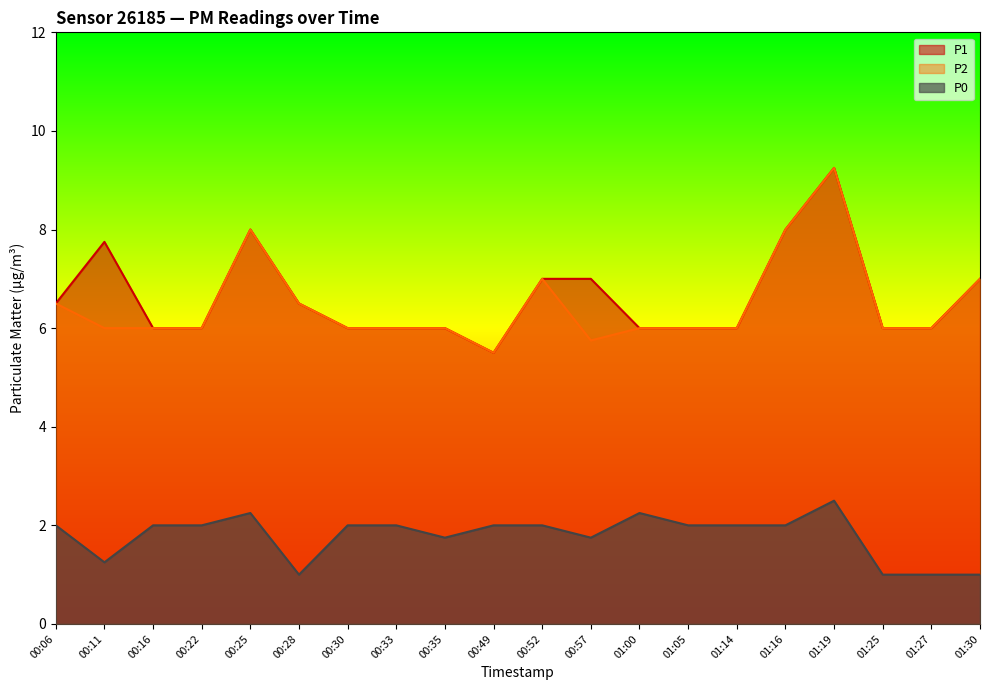

Which series has the widest spread of values?

P1